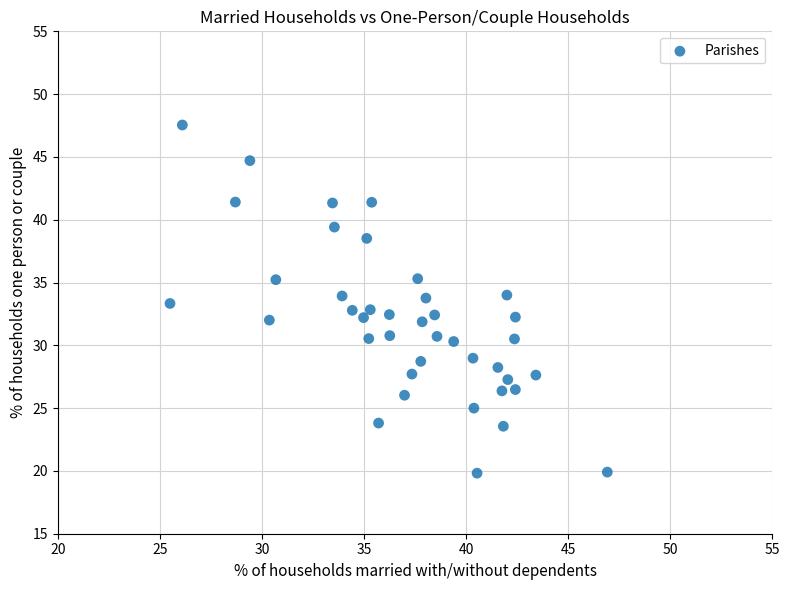

What is the range of Y values (max minus min)?

27.7